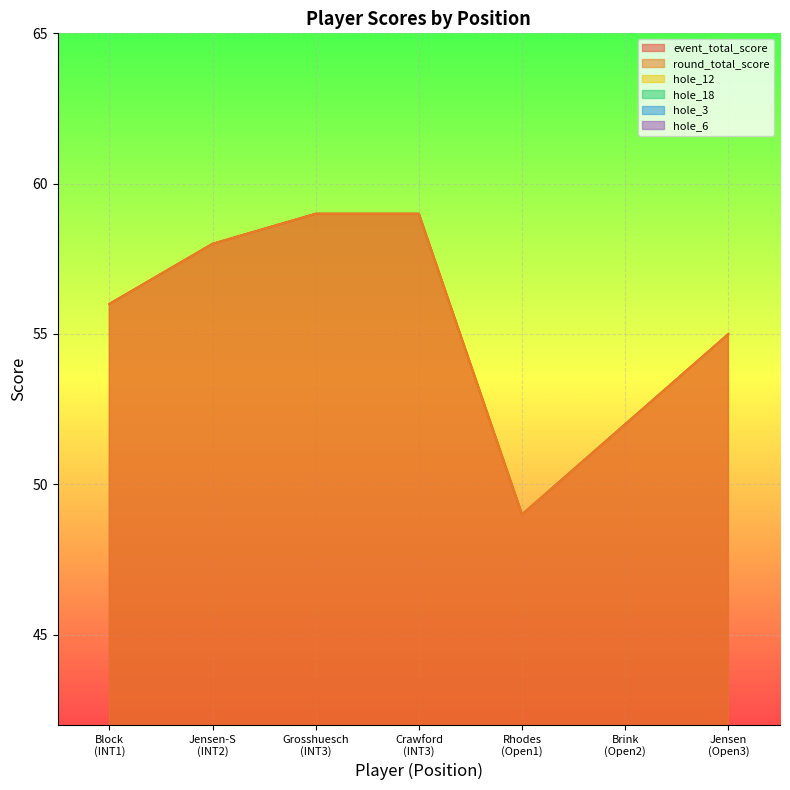

At which category does hole_18 reach its first local peak?

Grosshuesch (INT3)